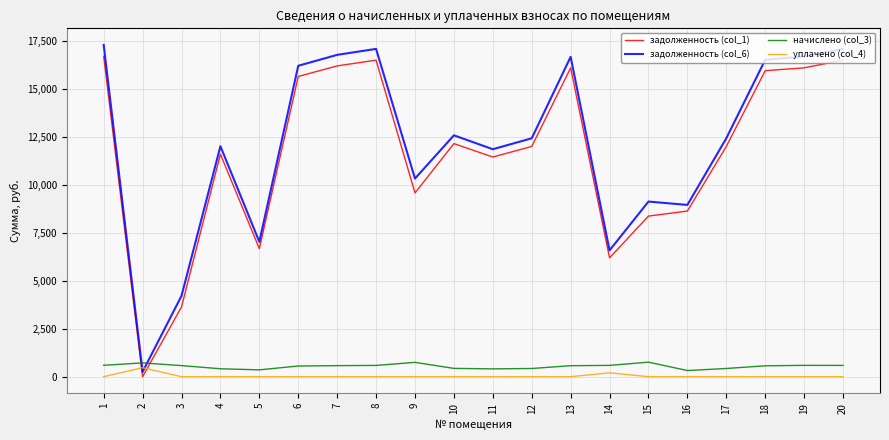

Which series has the largest range (max minus min)?

задолженность (col_6)